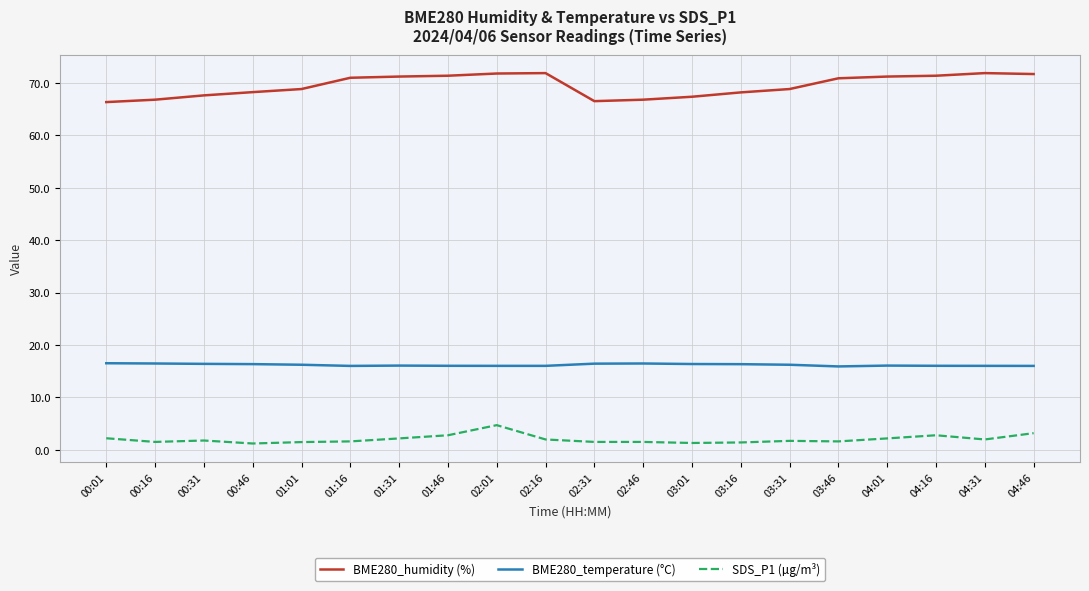

What is the total value across all series at 00:31?

85.8